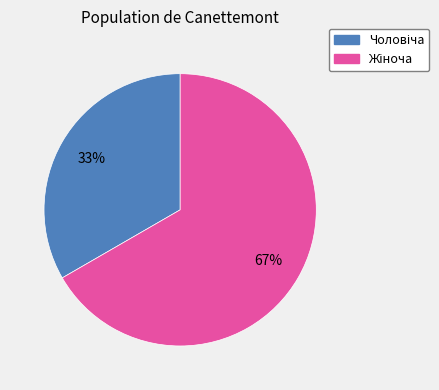

Is there any slice that represents more than half of the pie?

Yes